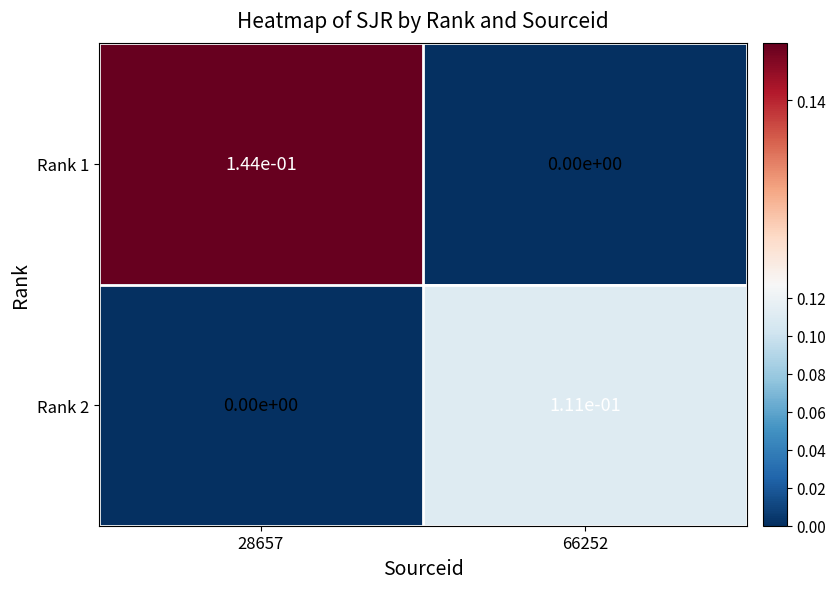

The value of Rank 2 at 28657 is 0.0. True or false?

True